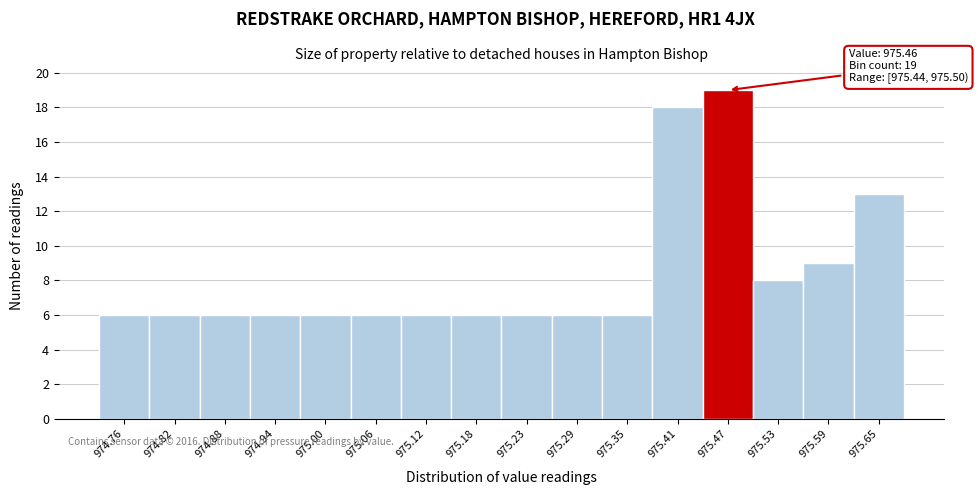

Over which range of the x-axis is the bar tallest?

975.44 to 975.50